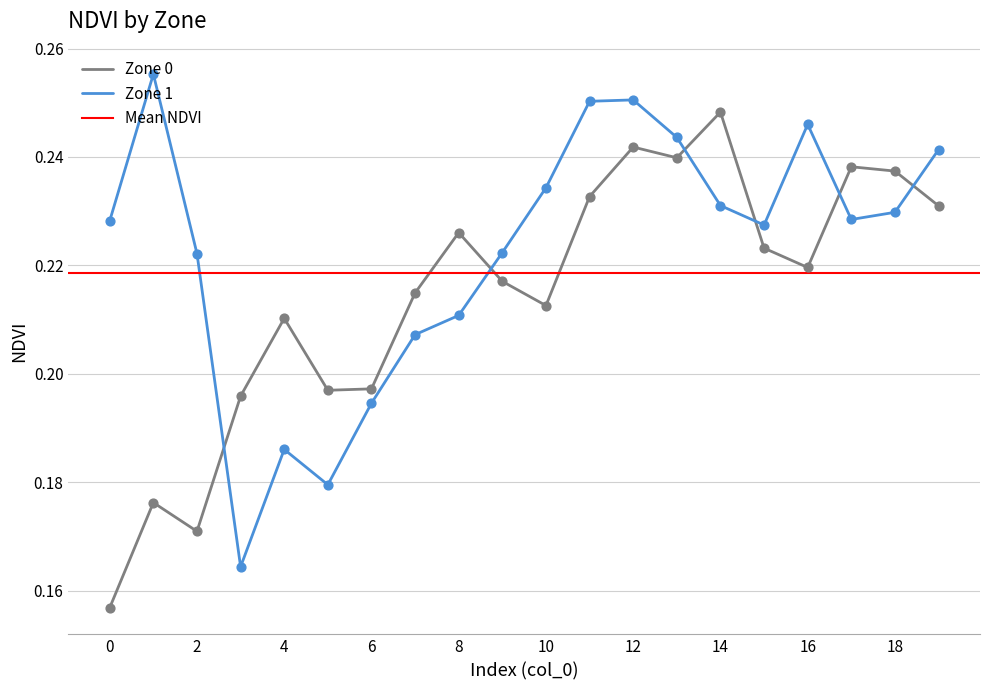

Which series reaches the minimum Y coordinate?

Zone 0